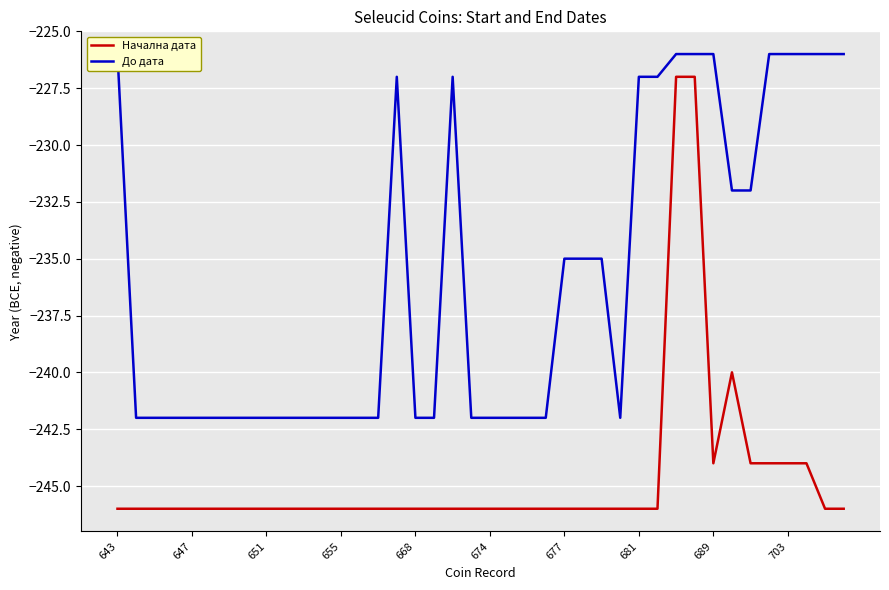

What is the value of the До дата point at the 3rd from the left?

-242